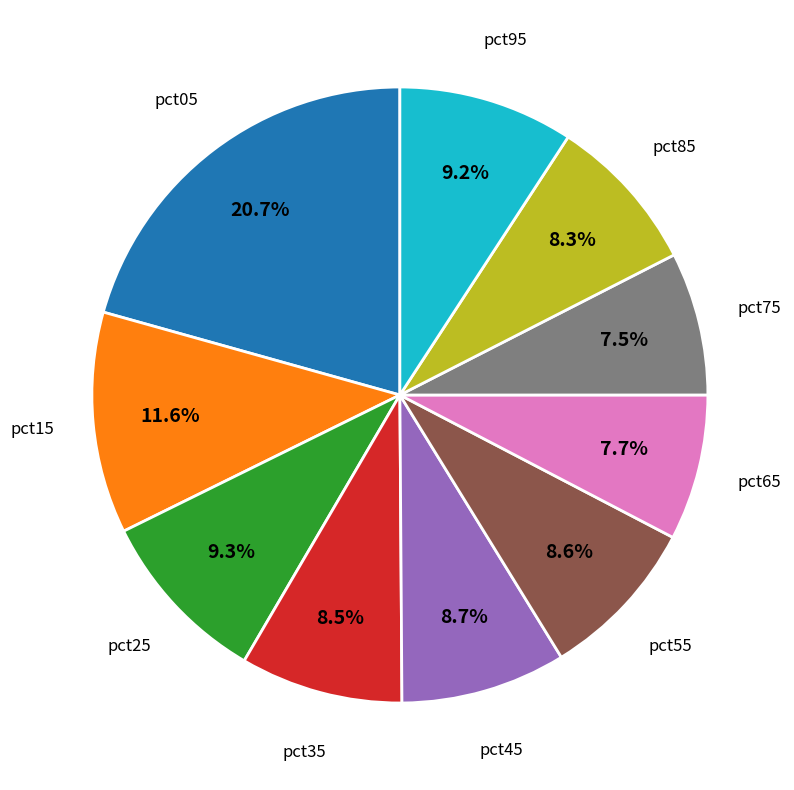

How many slices are in this pie chart?

10